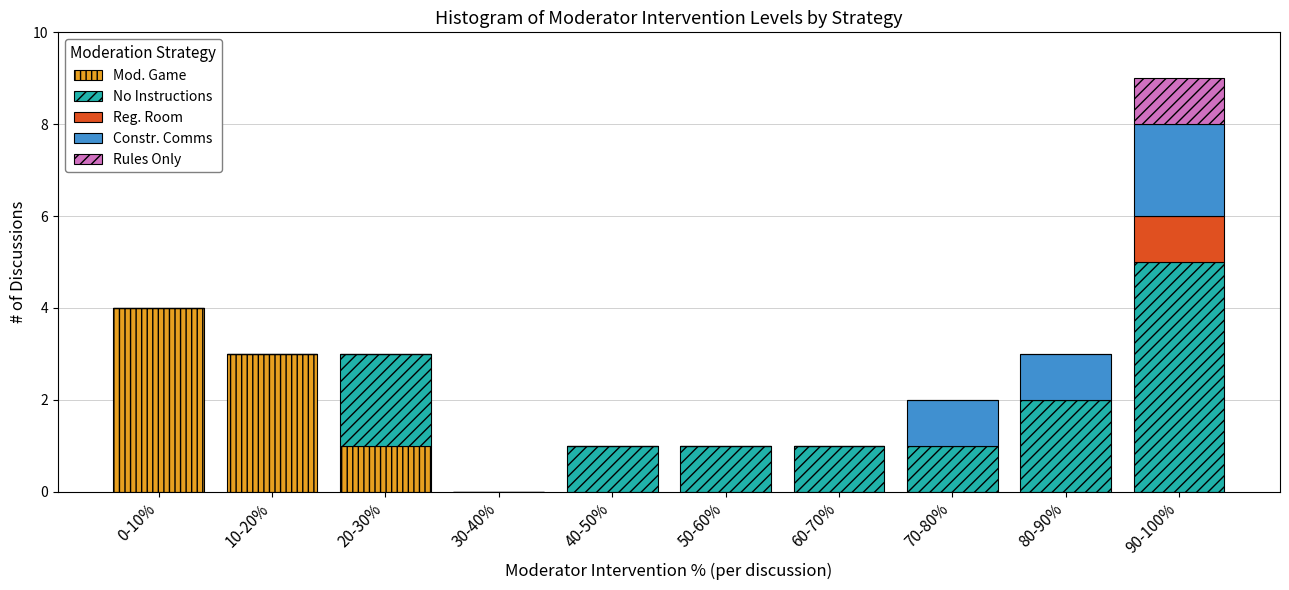

Is it true that Mod. Game equals 0 at 60-70%?

True